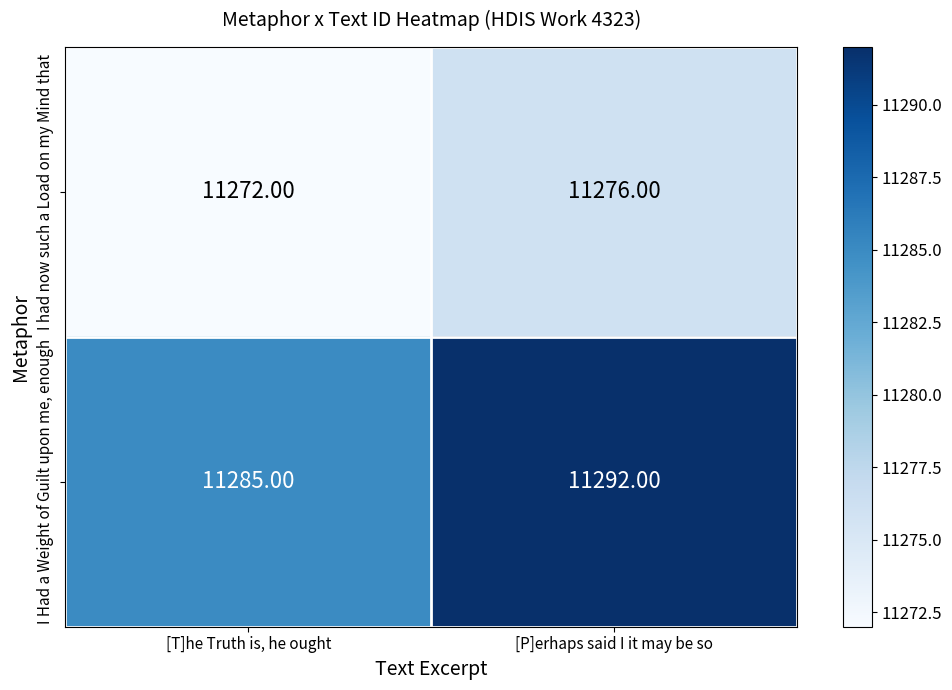

What is the sum of all I Had a Weight of Guilt upon me, enough values?

22577